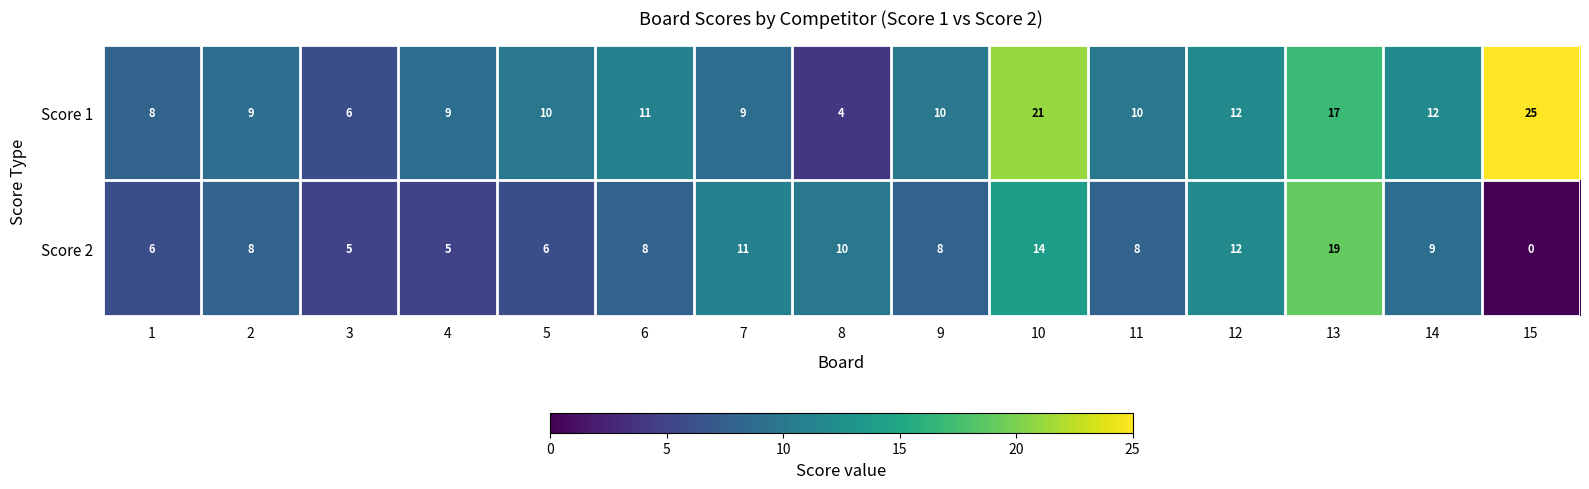

How many positive values does the Score 2 series have?

14